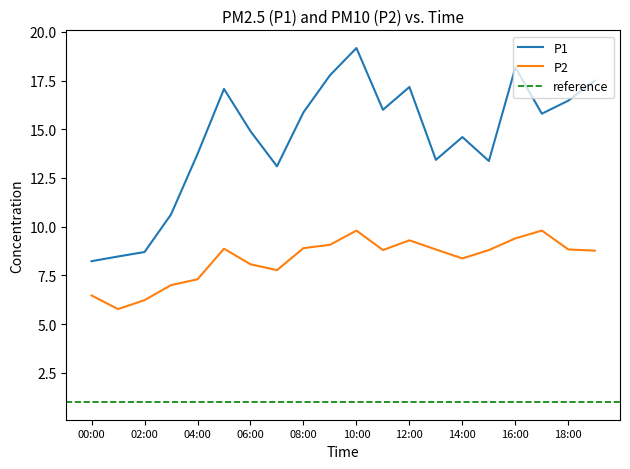

Which series has the largest total across all categories?

P1